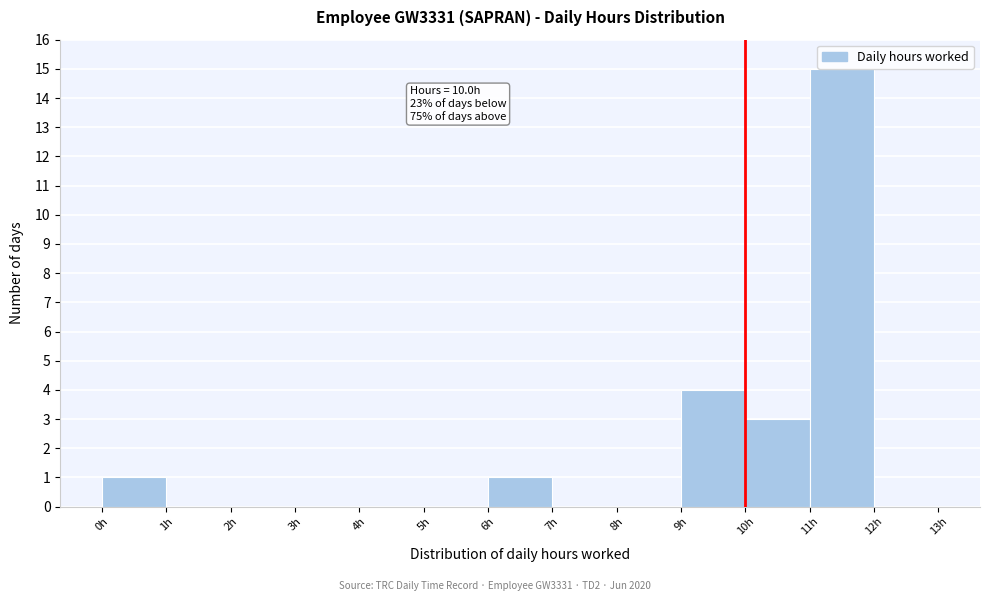

Over which range of the x-axis is the bar tallest?

11 to 12